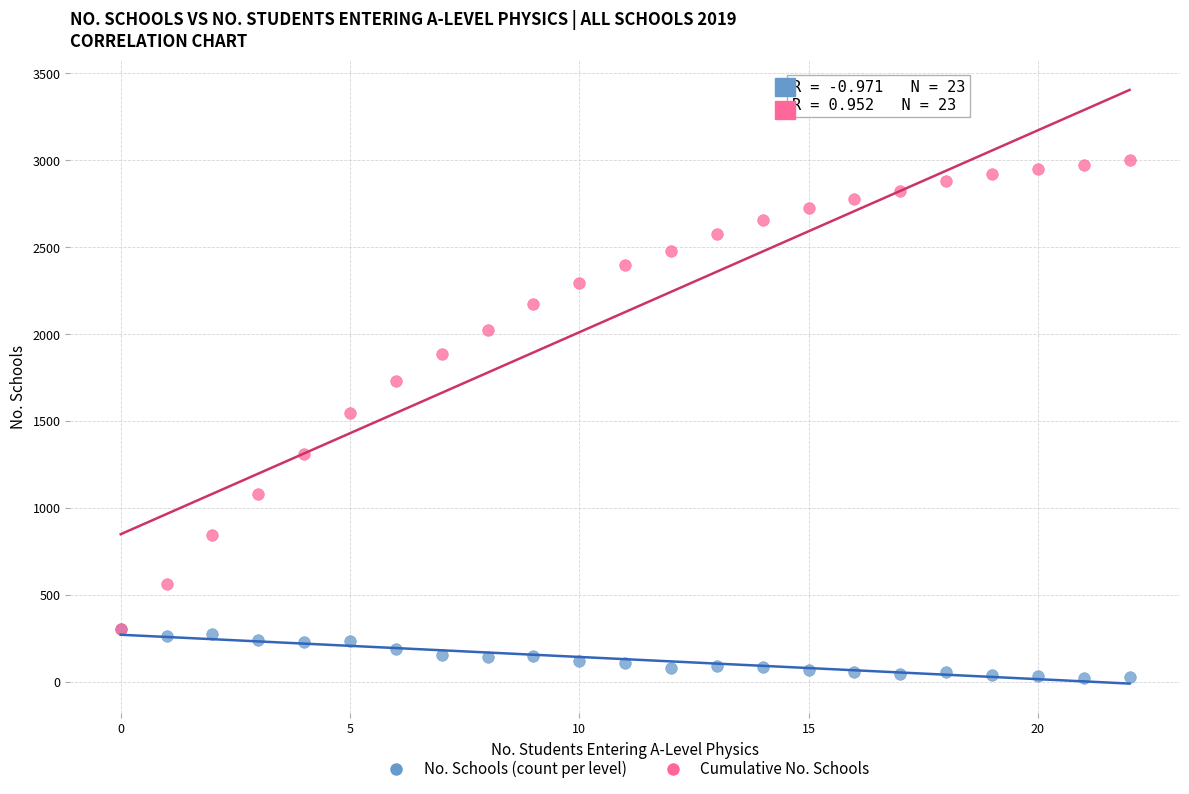

Which series reaches the minimum Y coordinate?

No. Schools (count per level)